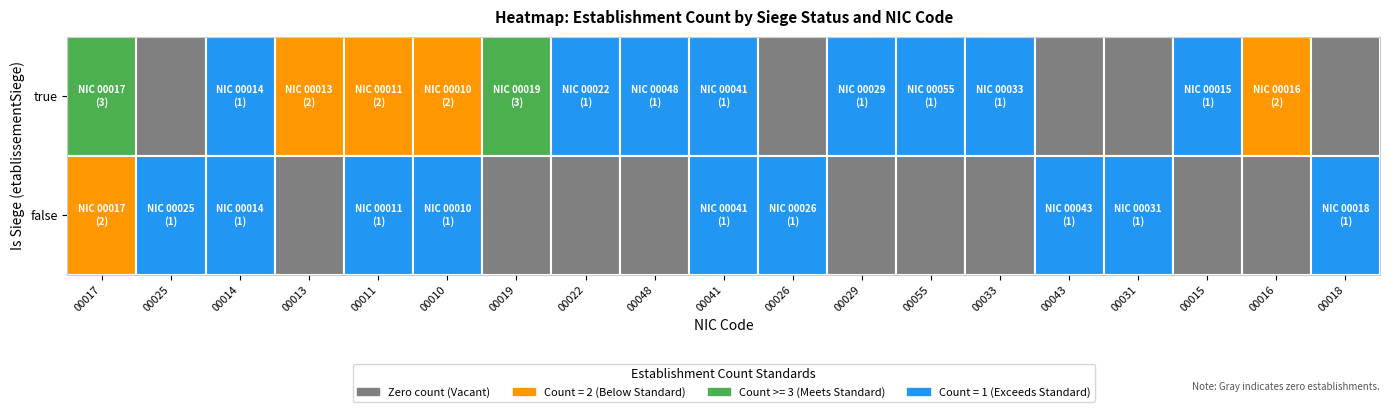

Reading left to right, extract all data points from this chart.

00017: true=3	false=2
00025: true=0	false=1
00014: true=1	false=1
00013: true=2	false=0
00011: true=2	false=1
00010: true=2	false=1
00019: true=3	false=0
00022: true=1	false=0
00048: true=1	false=0
00041: true=1	false=1
00026: true=0	false=1
00029: true=1	false=0
00055: true=1	false=0
00033: true=1	false=0
00043: true=0	false=1
00031: true=0	false=1
00015: true=1	false=0
00016: true=2	false=0
00018: true=0	false=1